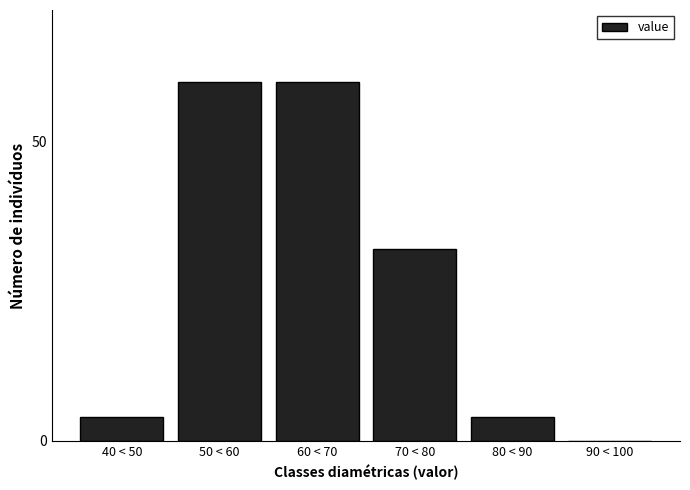

Reading right to left, transcribe all the data shown in this chart.

90 < 100=0	80 < 90=4	70 < 80=32	60 < 70=60	50 < 60=60	40 < 50=4